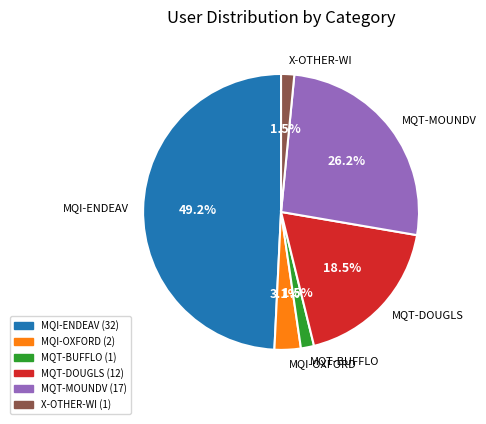

What percentage do MQT-DOUGLS and MQT-BUFFLO together represent?

20.0%